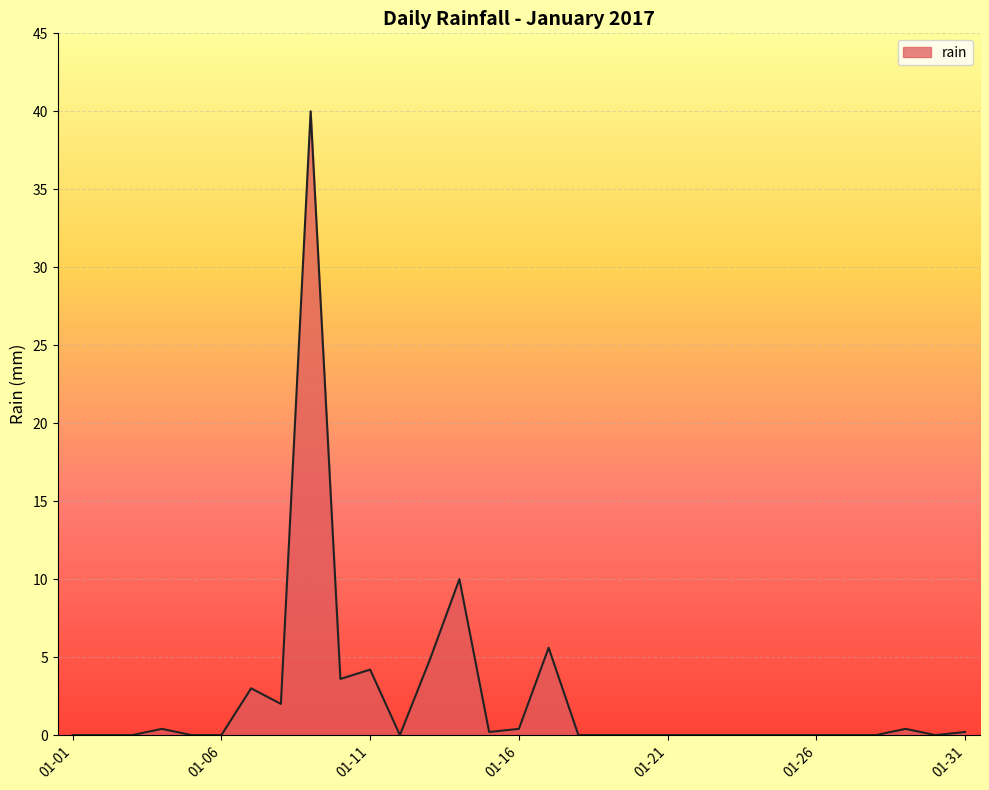

What is the maximum value shown in the chart?

40.0